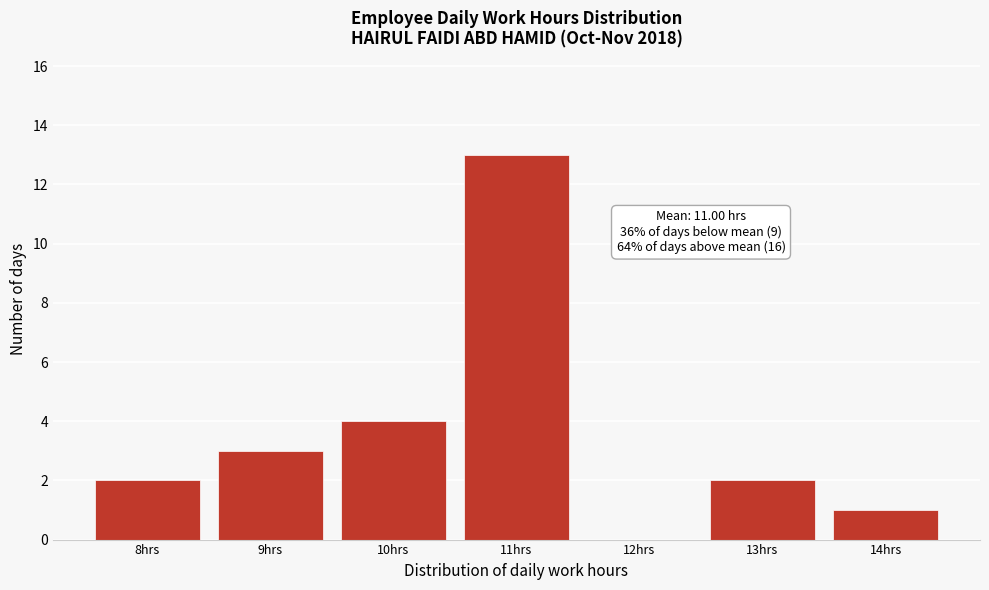

Reading left to right, what are all the values shown in this chart?

8hrs=2	9hrs=3	10hrs=4	11hrs=13	12hrs=0	13hrs=2	14hrs=1